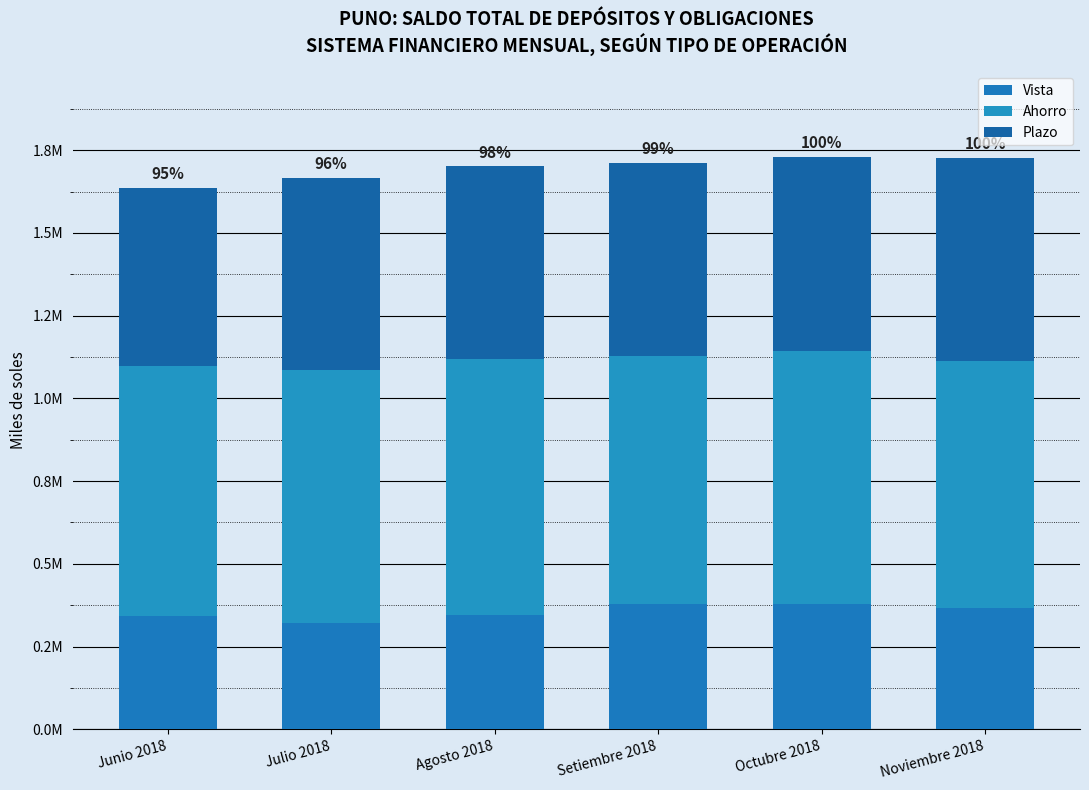

At which category is the sum across all series the highest?

Octubre 2018